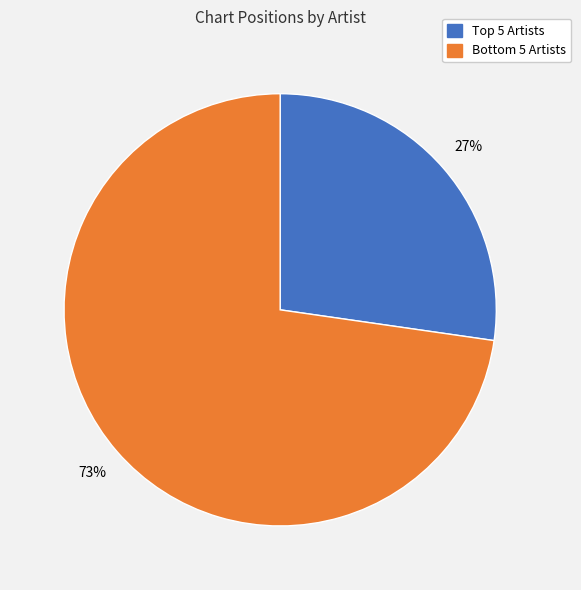

To the nearest percent, what is the average slice percentage?

50%